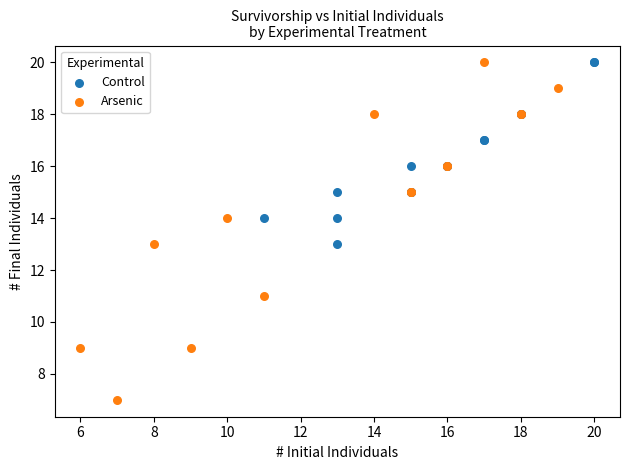

What are all the series names shown in the legend?

Control, Arsenic